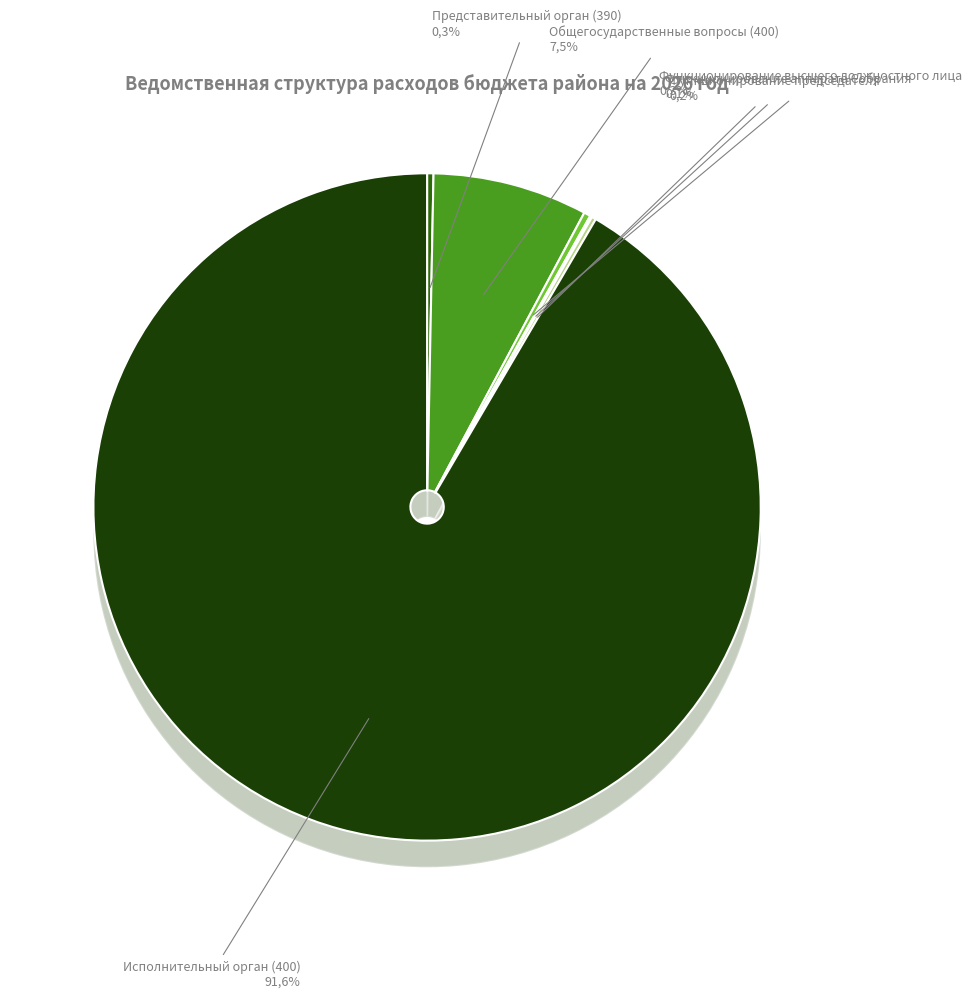

Is Общегосударственные вопросы (400) the majority of the pie?

No